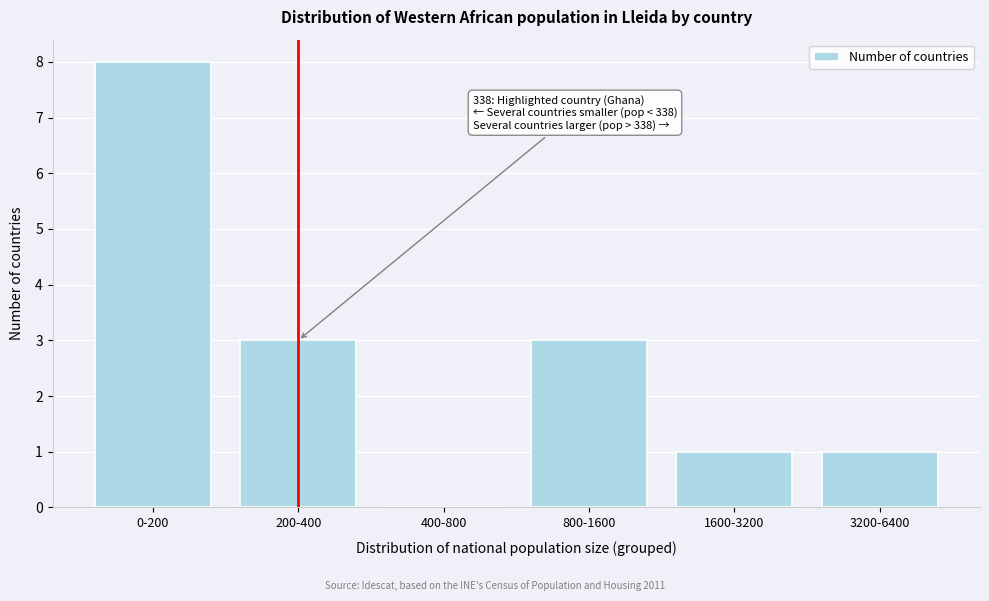

Reading left to right, extract all data points from this chart.

0-200=8	200-400=3	400-800=0	800-1600=3	1600-3200=1	3200-6400=1